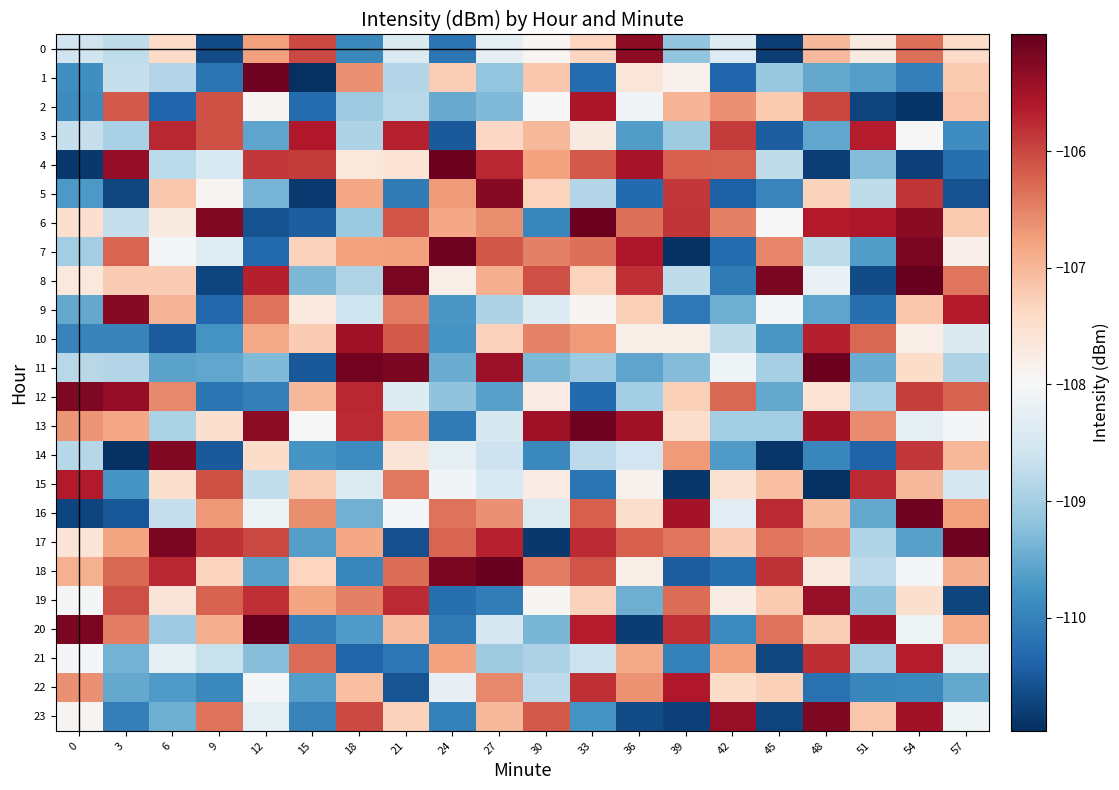

At 33, list the series in order from largest to smallest.

6, 13, 2, 20, 17, 22, 18, 4, 16, 7, 10, 19, 8, 0, 3, 9, 21, 14, 5, 11, 23, 15, 1, 12